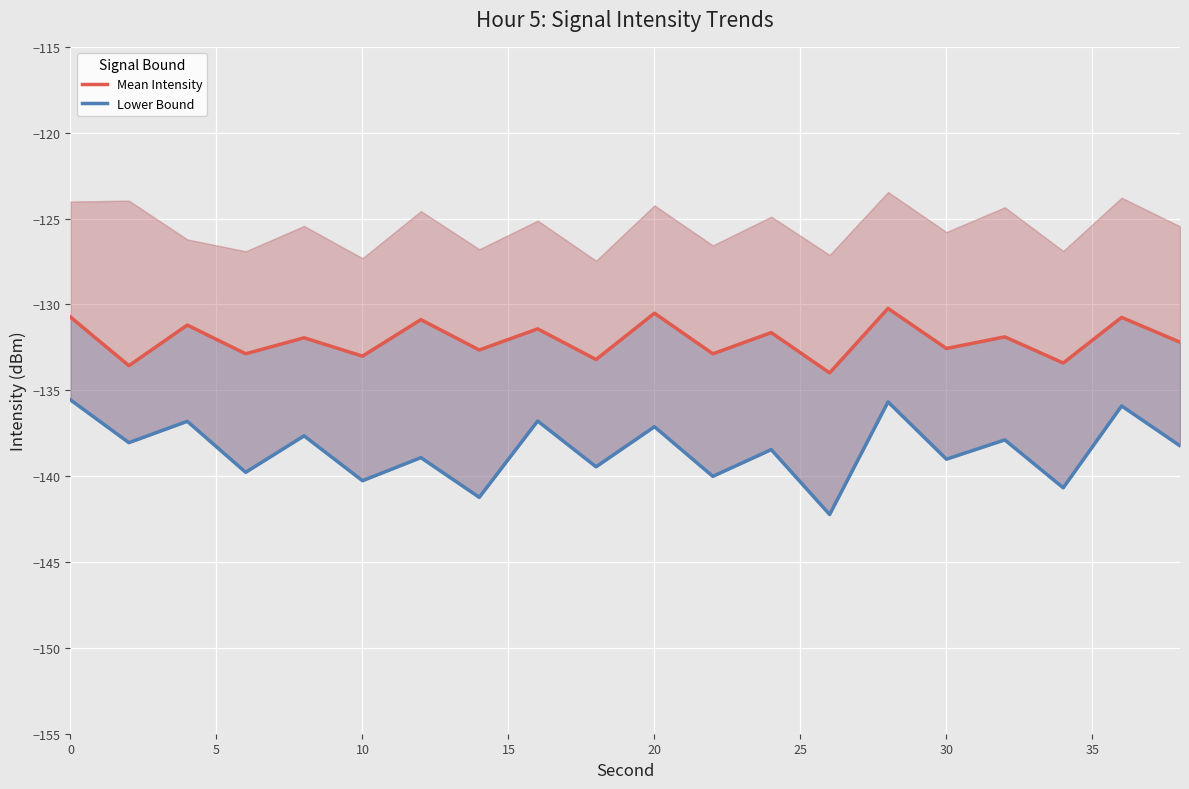

Reading right to left, extract all data points from this chart.

Mean Intensity: -132.2	-130.8	-133.4	-131.9	-132.6	-130.2	-134.0	-131.6	-132.9	-130.5	-133.2	-131.4	-132.7	-130.9	-133.0	-131.9	-132.9	-131.2	-133.6	-130.7
Lower Bound: -138.2	-135.9	-140.7	-137.9	-139.0	-135.7	-142.2	-138.5	-140.0	-137.1	-139.5	-136.8	-141.2	-138.9	-140.3	-137.7	-139.8	-136.8	-138.1	-135.6